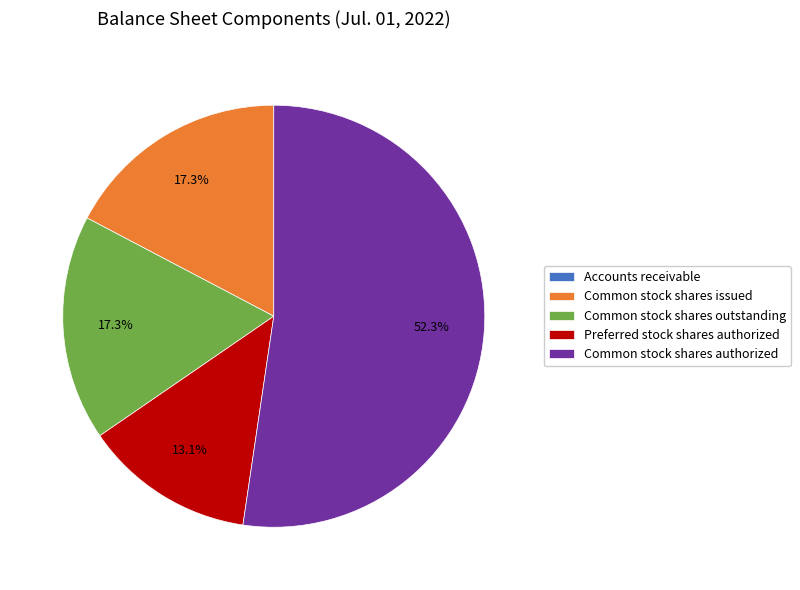

To the nearest percent, what portion does Common stock shares outstanding represent?

17%